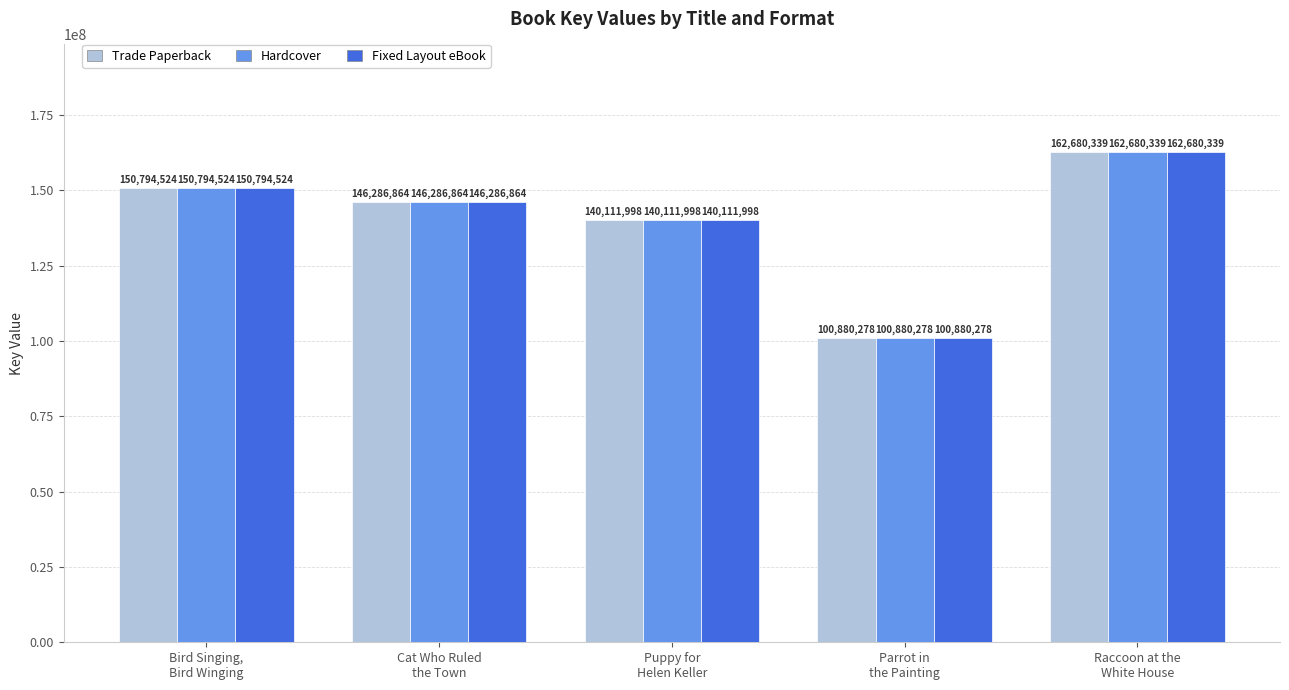

Reading right to left, extract all data points from this chart.

Trade Paperback: Raccoon at the
White House=162680339	Parrot in
the Painting=100880278	Puppy for
Helen Keller=140111998	Cat Who Ruled
the Town=146286864	Bird Singing,
Bird Winging=150794524
Hardcover: Raccoon at the
White House=162680339	Parrot in
the Painting=100880278	Puppy for
Helen Keller=140111998	Cat Who Ruled
the Town=146286864	Bird Singing,
Bird Winging=150794524
Fixed Layout eBook: Raccoon at the
White House=162680339	Parrot in
the Painting=100880278	Puppy for
Helen Keller=140111998	Cat Who Ruled
the Town=146286864	Bird Singing,
Bird Winging=150794524